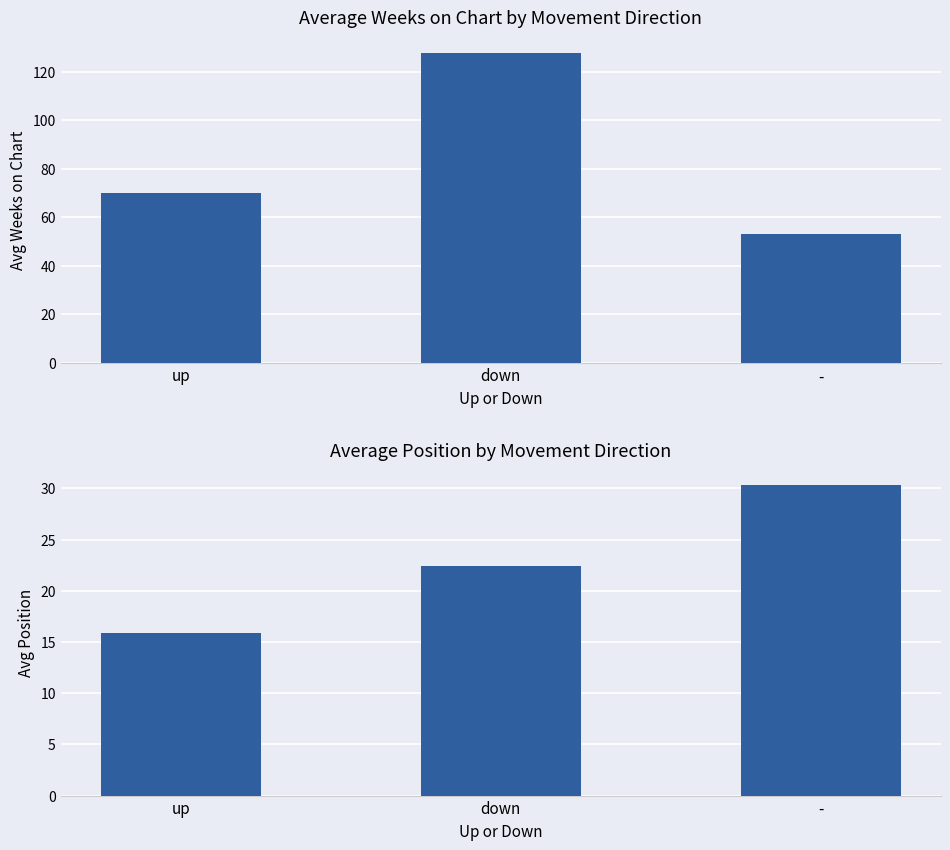

At which label does avg_position first exceed 22?

down